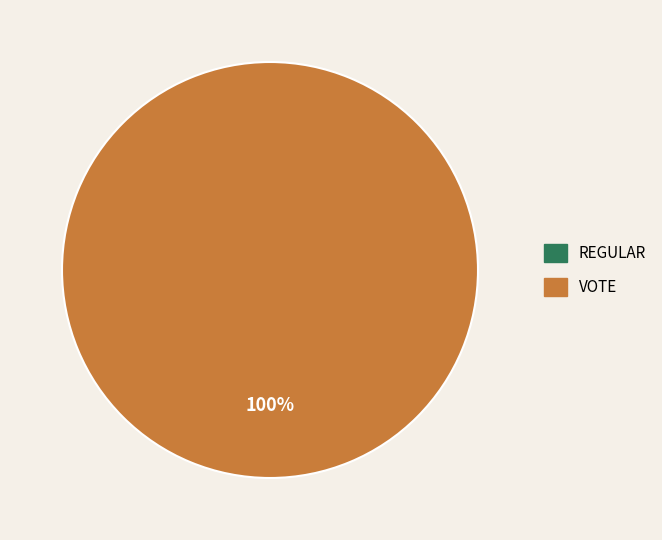

To the nearest percent, what portion does Vote represent?

100%